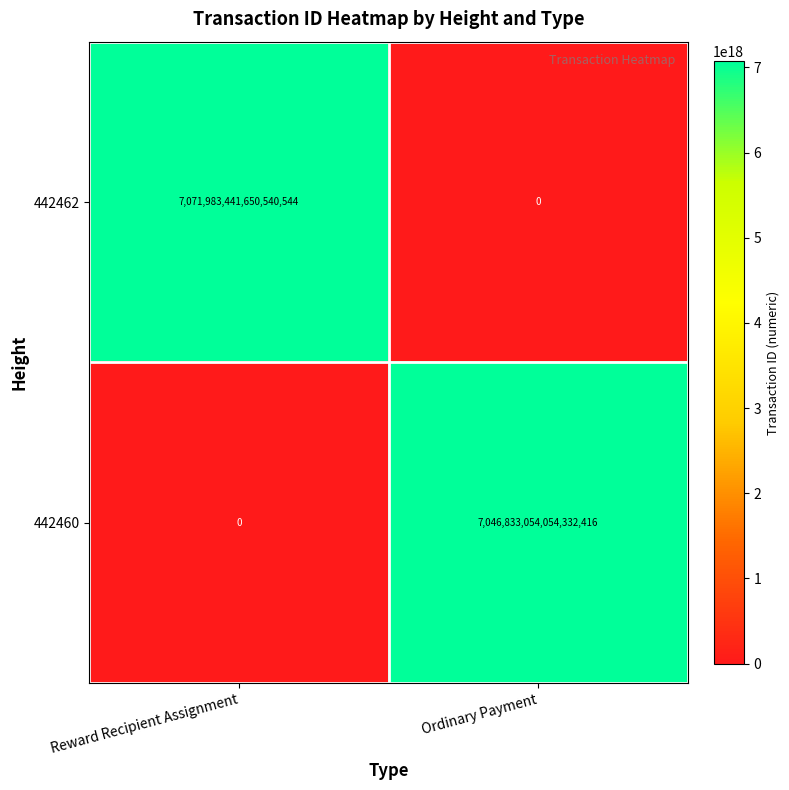

True or false: 442460 has a value of 0 at Reward Recipient Assignment.

True